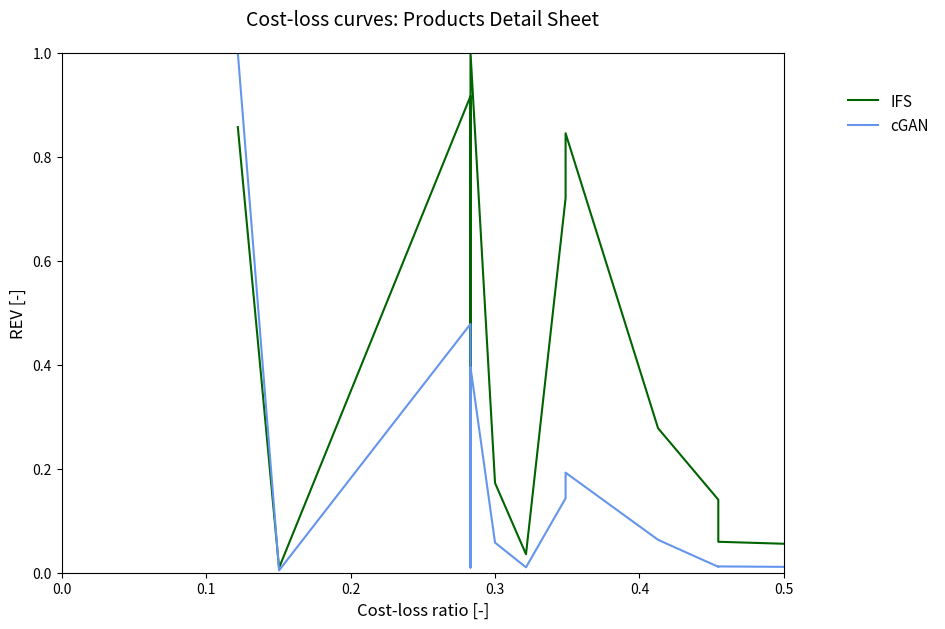

What are all the series names shown in the legend?

IFS, cGAN